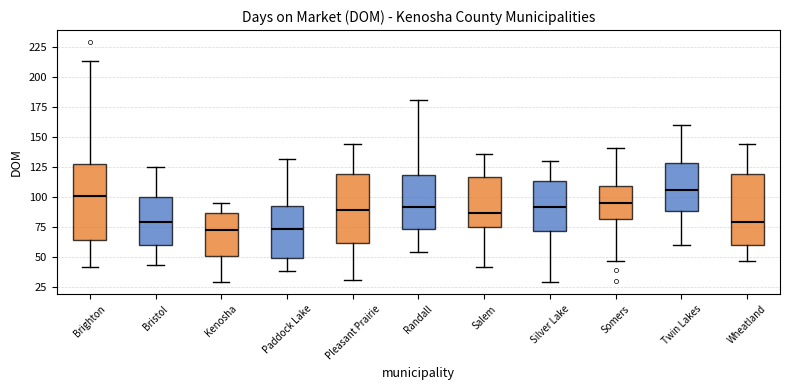

Reading left to right, read every box against the y-axis: the position of its median line, the range the box covers, and the ends of its whiskers. The values are not printed on the chart, so give them approximately, as read against the axis.

Brighton: median 100, box 65 to 125, whiskers 40 to 215
Bristol: median 80, box 60 to 100, whiskers 45 to 125
Kenosha: median 75, box 50 to 85, whiskers 30 to 95
Paddock Lake: median 75, box 50 to 90, whiskers 40 to 130
Pleasant Prairie: median 90, box 60 to 120, whiskers 30 to 145
Randall: median 90, box 75 to 120, whiskers 55 to 180
Salem: median 85, box 75 to 115, whiskers 40 to 135
Silver Lake: median 90, box 70 to 115, whiskers 30 to 130
Somers: median 95, box 80 to 110, whiskers 45 to 140
Twin Lakes: median 105, box 90 to 130, whiskers 60 to 160
Wheatland: median 80, box 60 to 120, whiskers 45 to 145